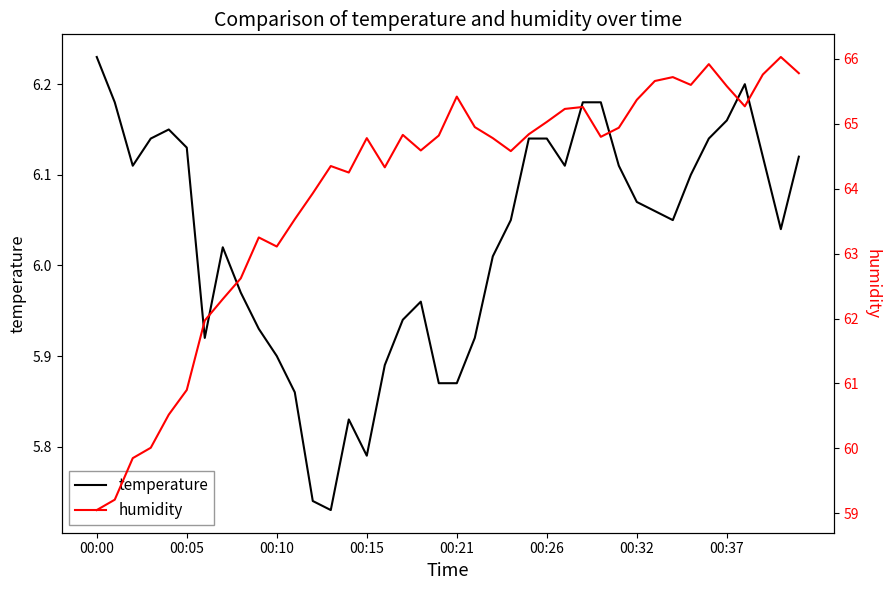

What is the label of the 12th point from the left?

11